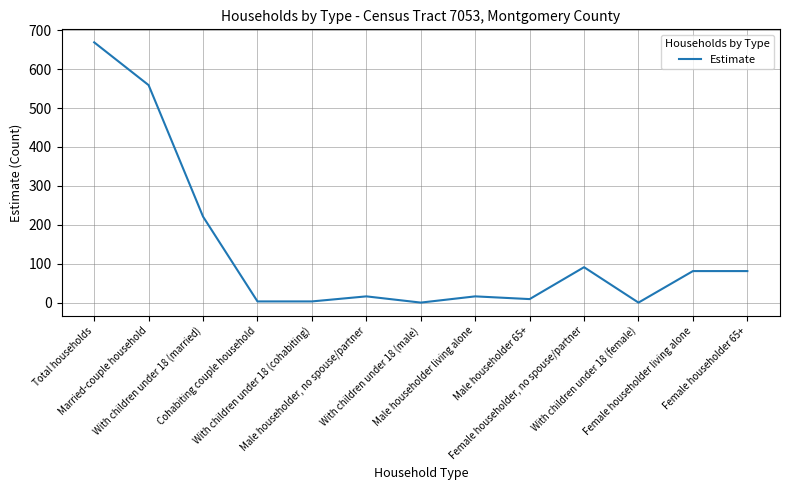

How many lines are shown in the chart?

1